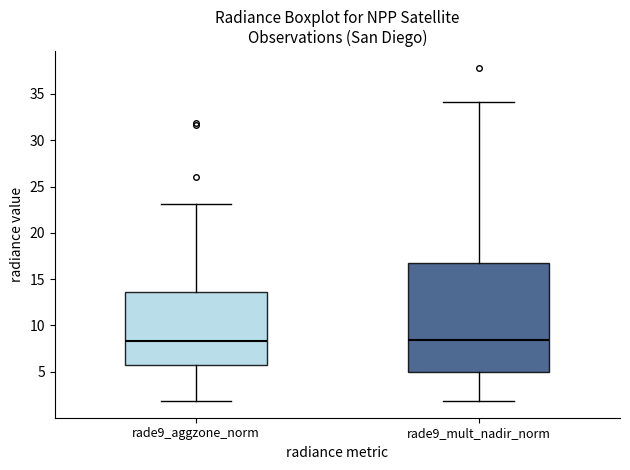

Which box is the tallest, from its lower edge to its upper edge?

rade9_mult_nadir_norm